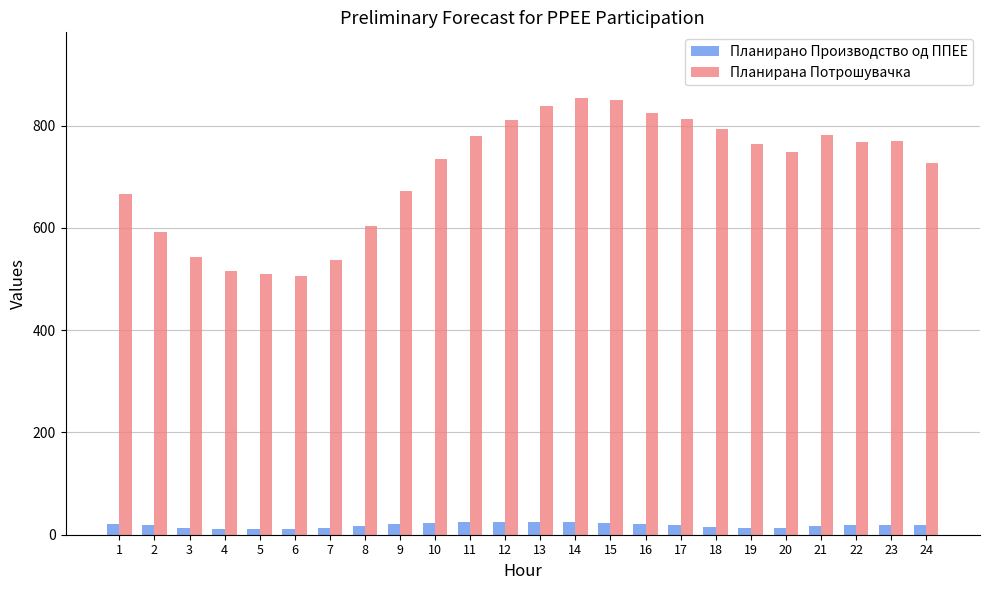

How many series are shown in this chart?

2